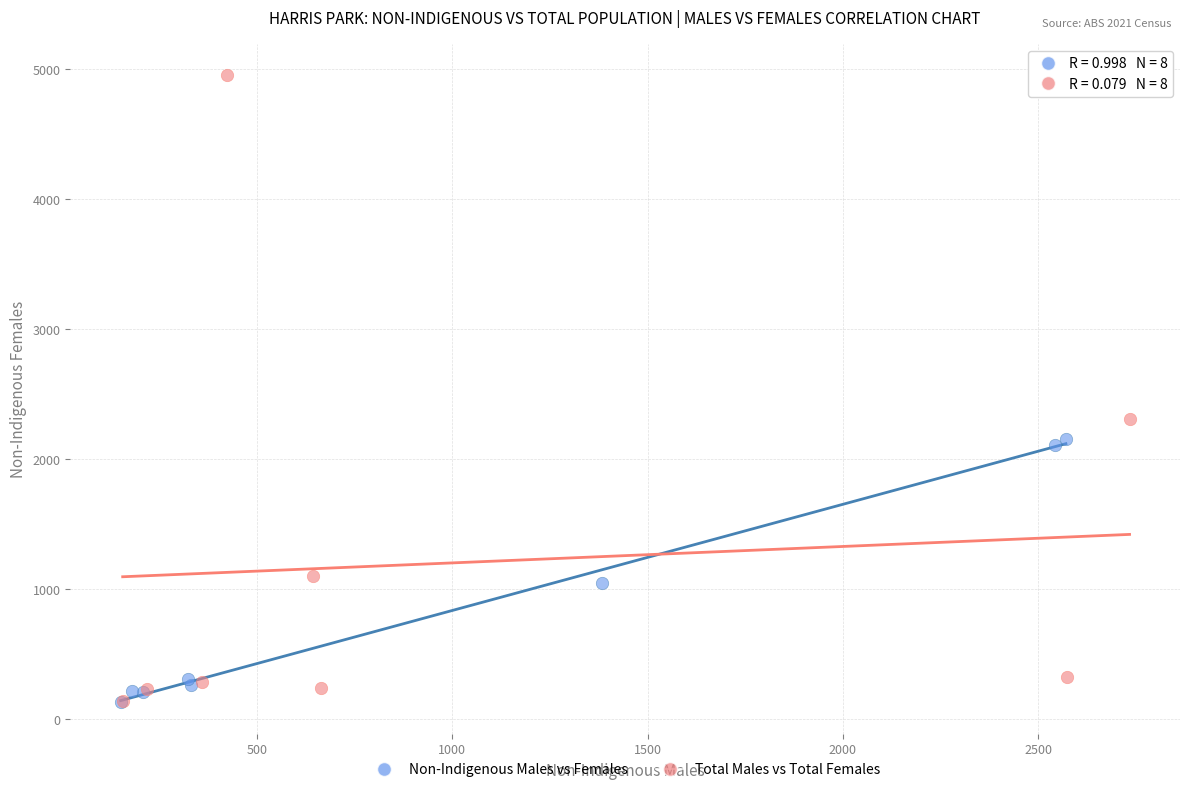

What are all the series names shown in the legend?

Non-Indigenous Males vs Females, Total Males vs Total Females